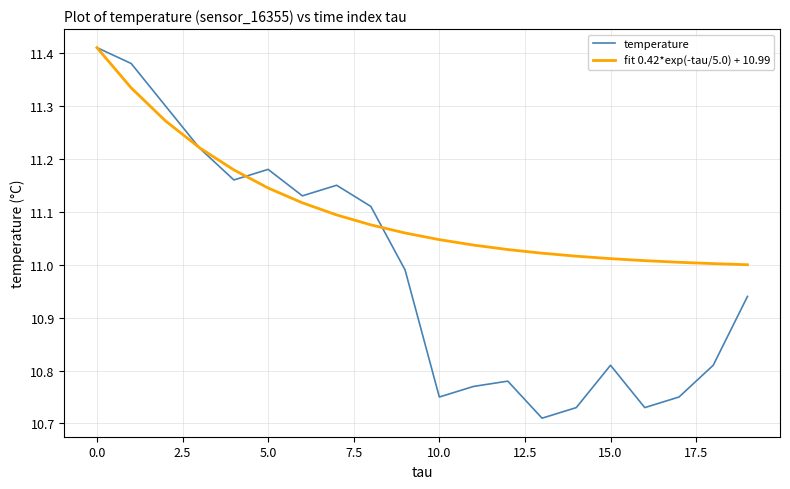

Which series has the largest range (max minus min)?

temperature